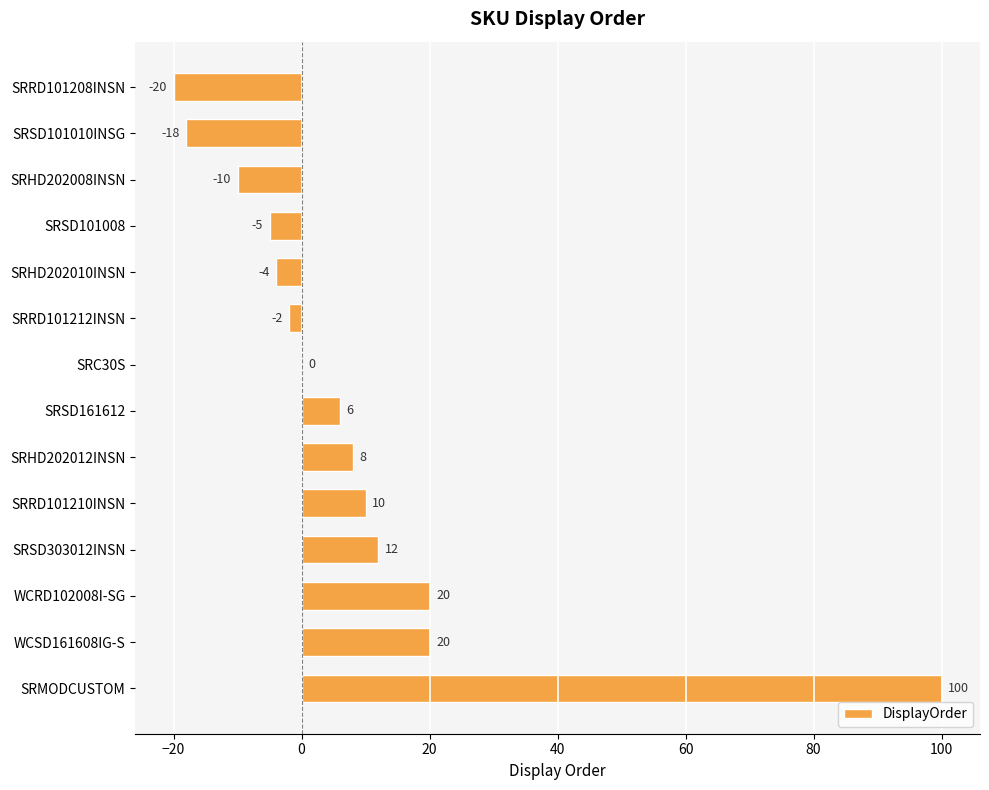

Reading bottom to top, what are all the values shown in this chart?

SRMODCUSTOM=100	WCSD161608IG-S=20	WCRD102008I-SG=20	SRSD303012INSN=12	SRRD101210INSN=10	SRHD202012INSN=8	SRSD161612=6	SRC30S=0	SRRD101212INSN=-2	SRHD202010INSN=-4	SRSD101008=-5	SRHD202008INSN=-10	SRSD101010INSG=-18	SRRD101208INSN=-20